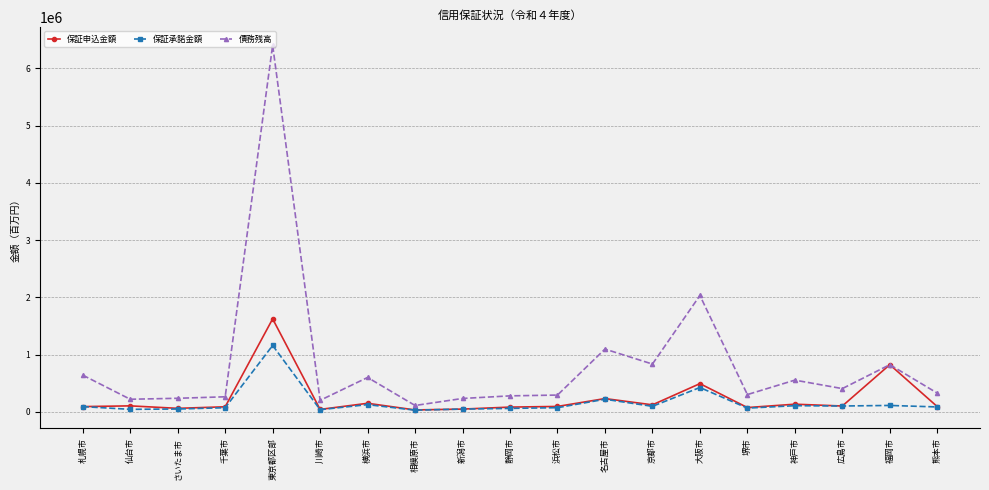

True or false: 保証申込金額 has more than 0 points higher than both neighbors.

True